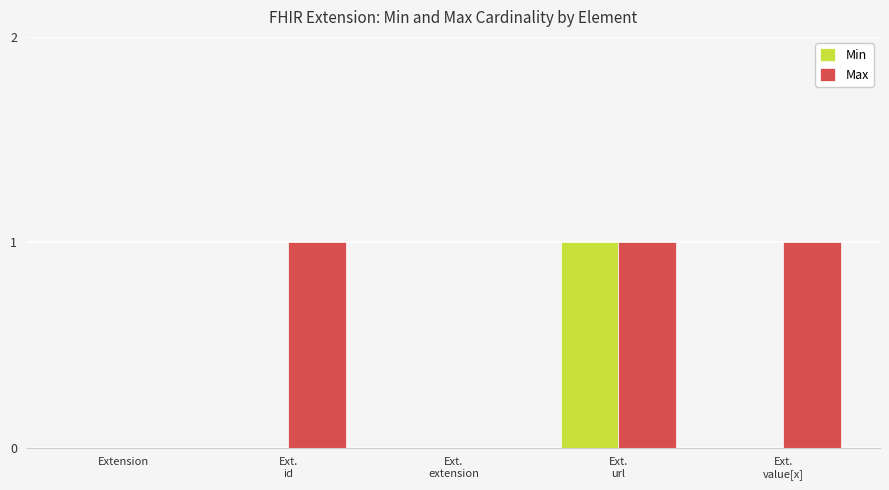

Which series has the largest total across all categories?

Max